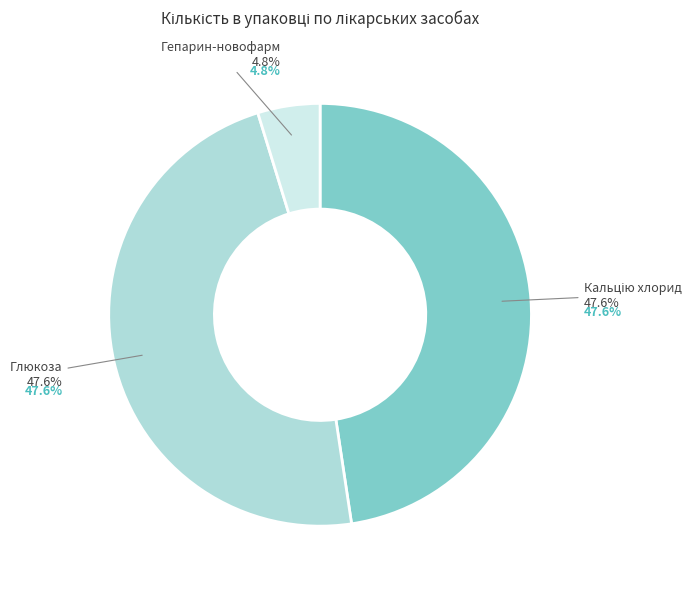

To the nearest percent, what portion does Гепарин-новофарм represent?

5%